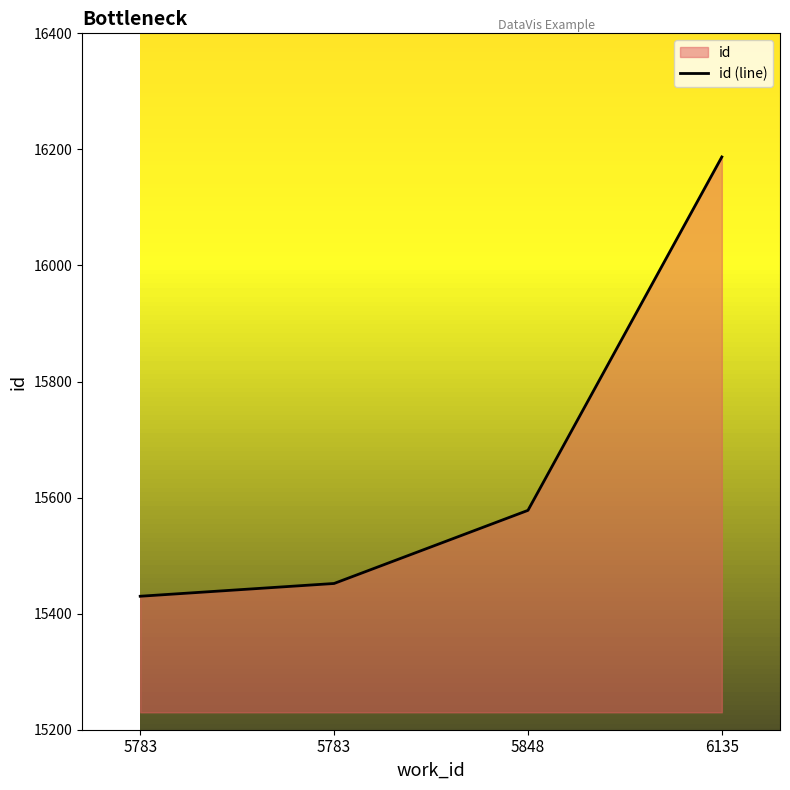

How many lines are shown in the chart?

1